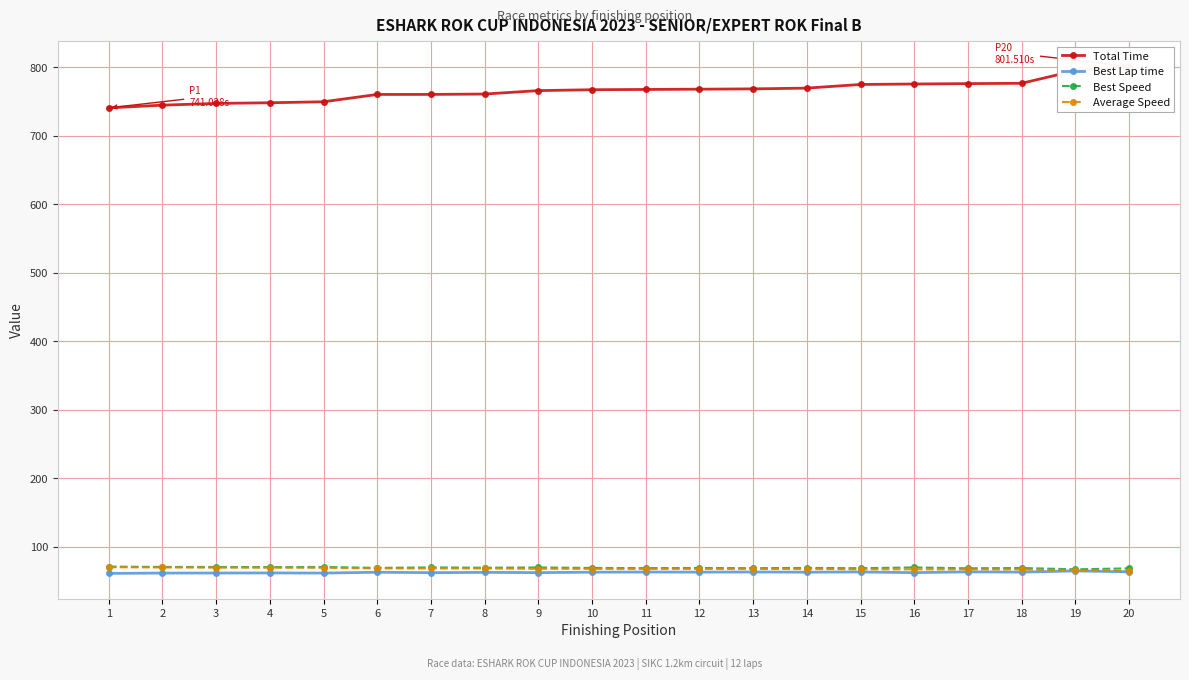

How many lines are shown in the chart?

4